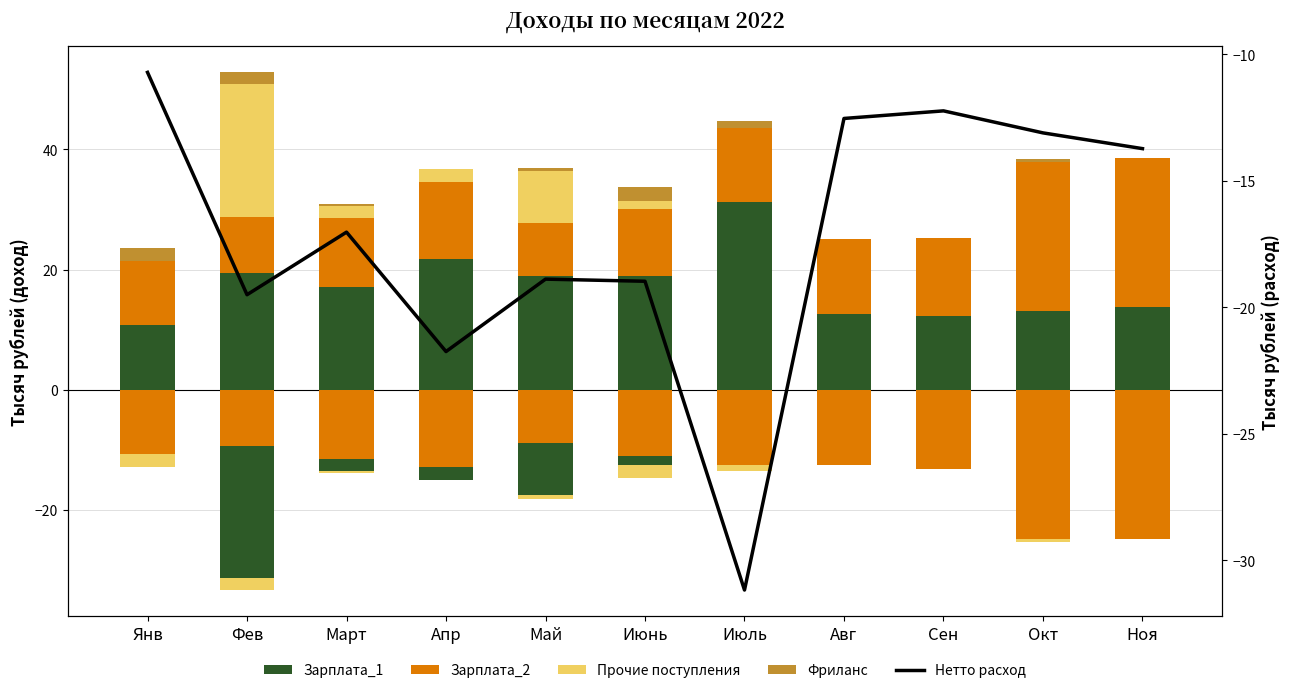

Which series has the largest total across all categories?

Зарплата_1